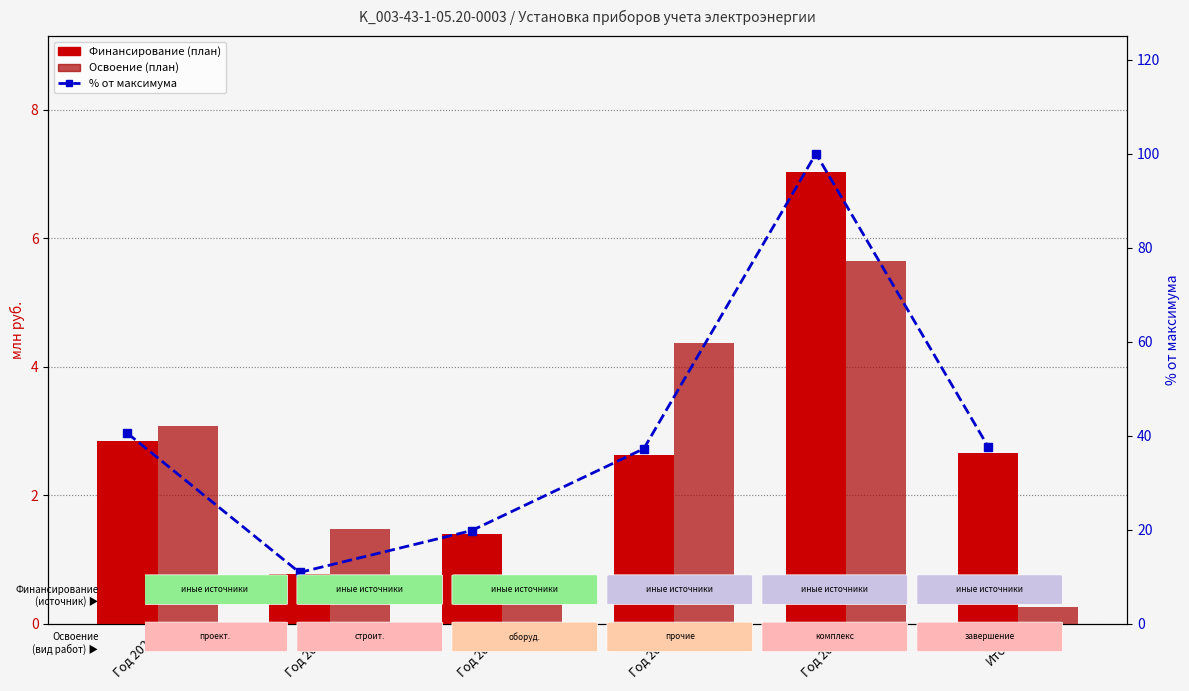

What is the value of the % от максимума (финансир.) bar at the 6th from the left?

37.7